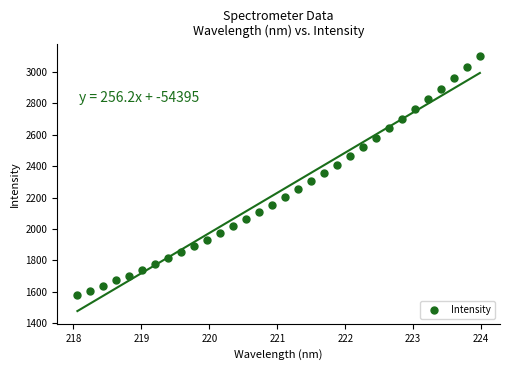

What is the range of X values (max minus min)?

5.9